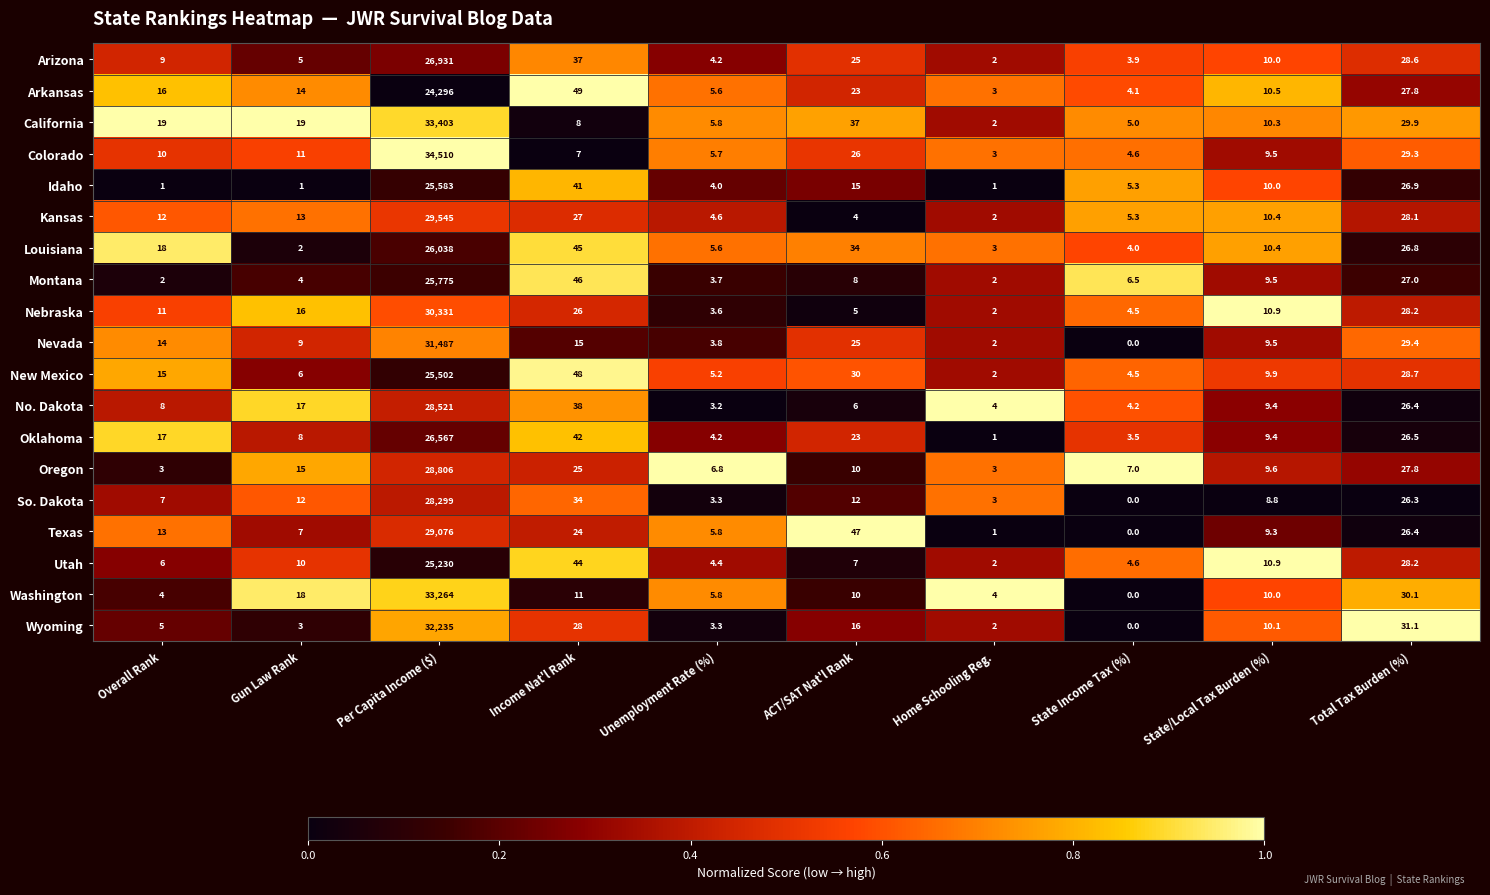

What value does the So. Dakota series have at Income Nat'l Rank?

34.0